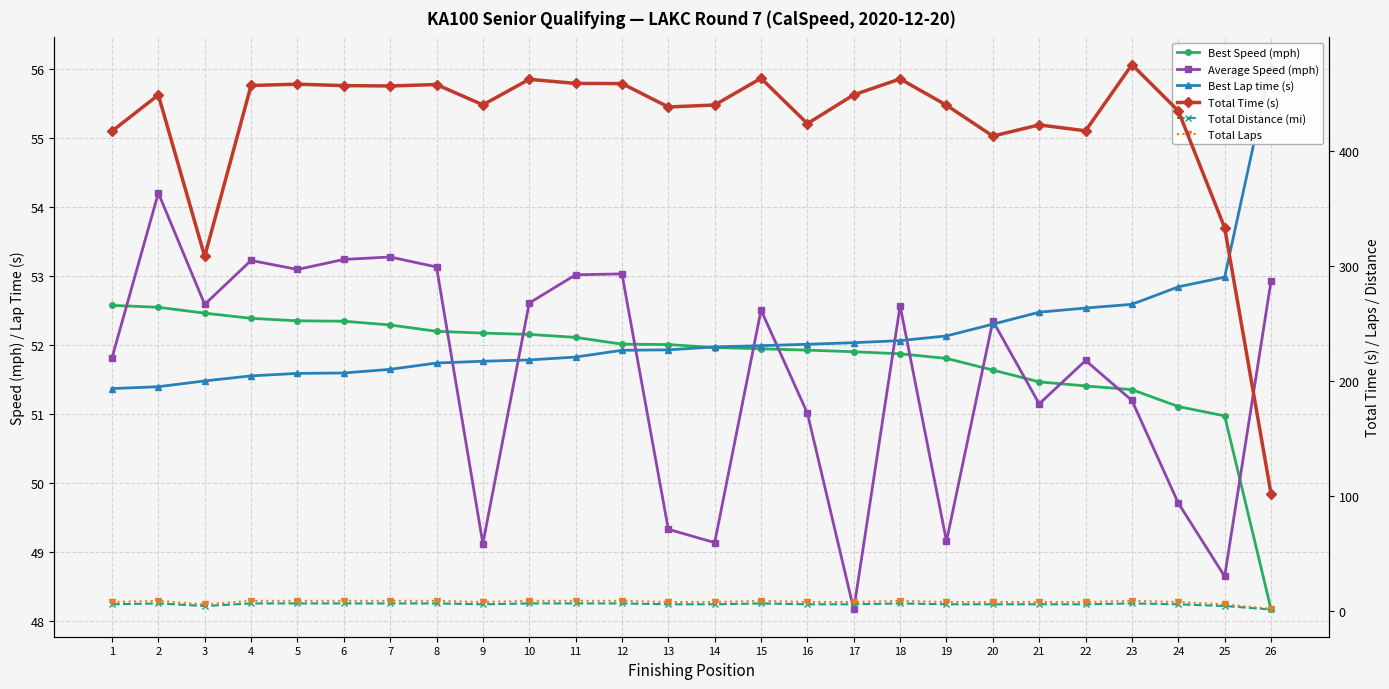

The value of Total Distance (mi) at 25 is 4.5. True or false?

True